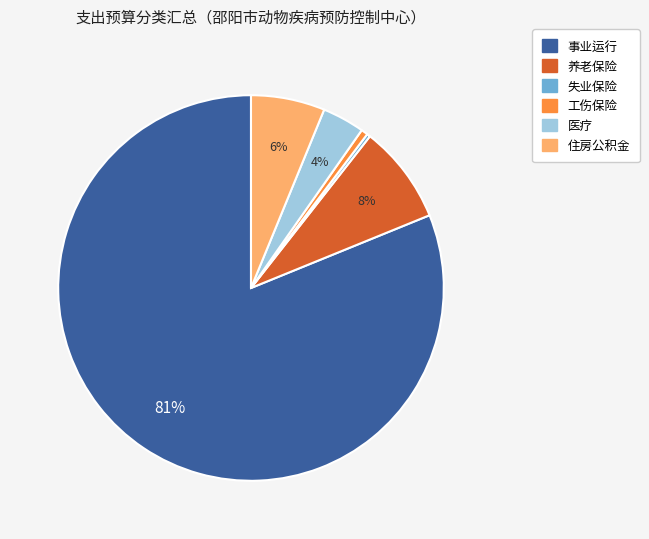

How many segments does this pie chart have?

6